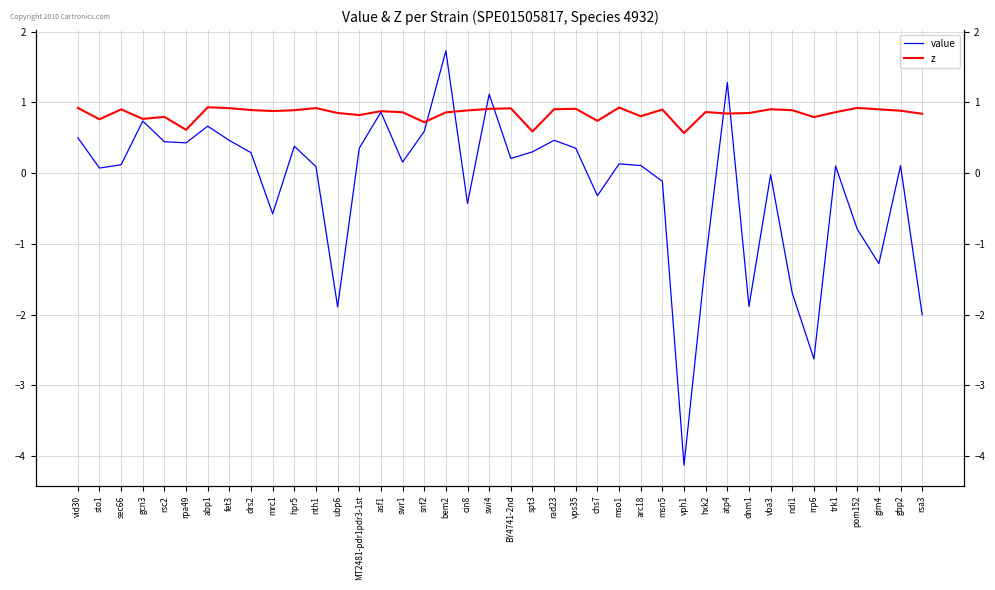

What is the lowest value of the value series?

-4.1